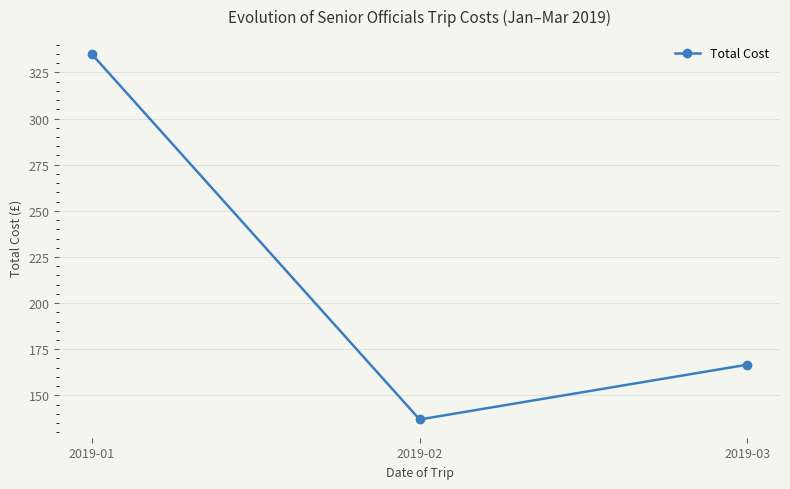

What is the average value?

212.8